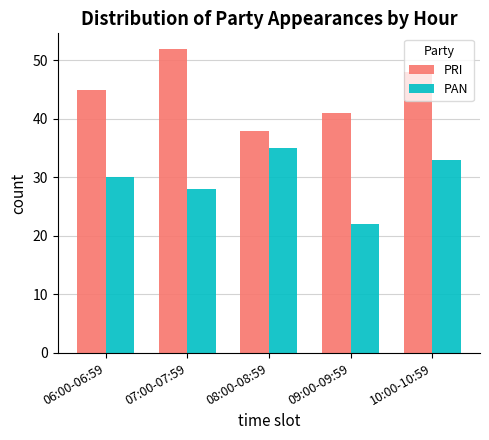

Which series has the widest spread of values?

PRI